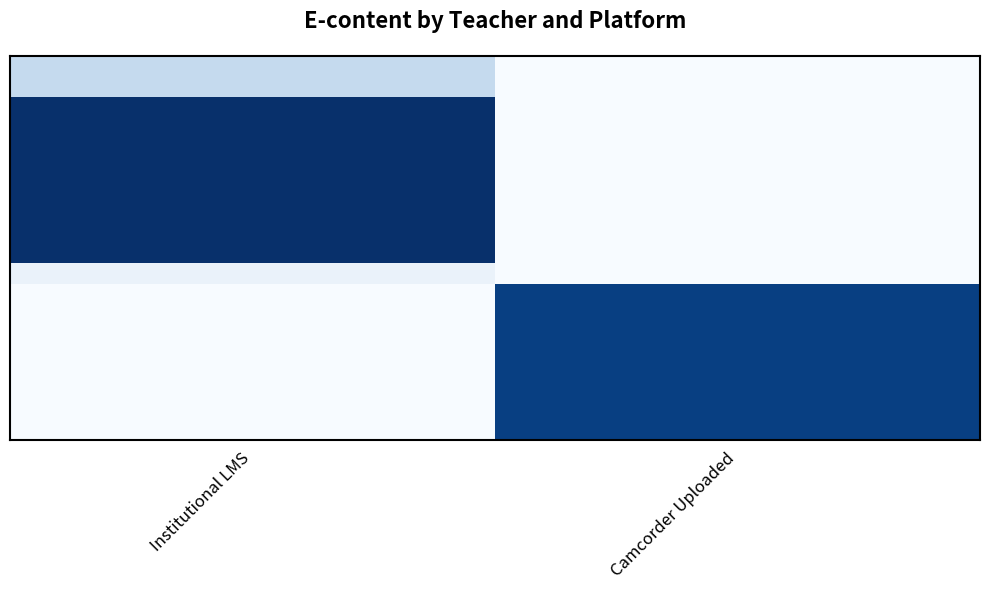

At how many categories does at least one series exceed 10?

2